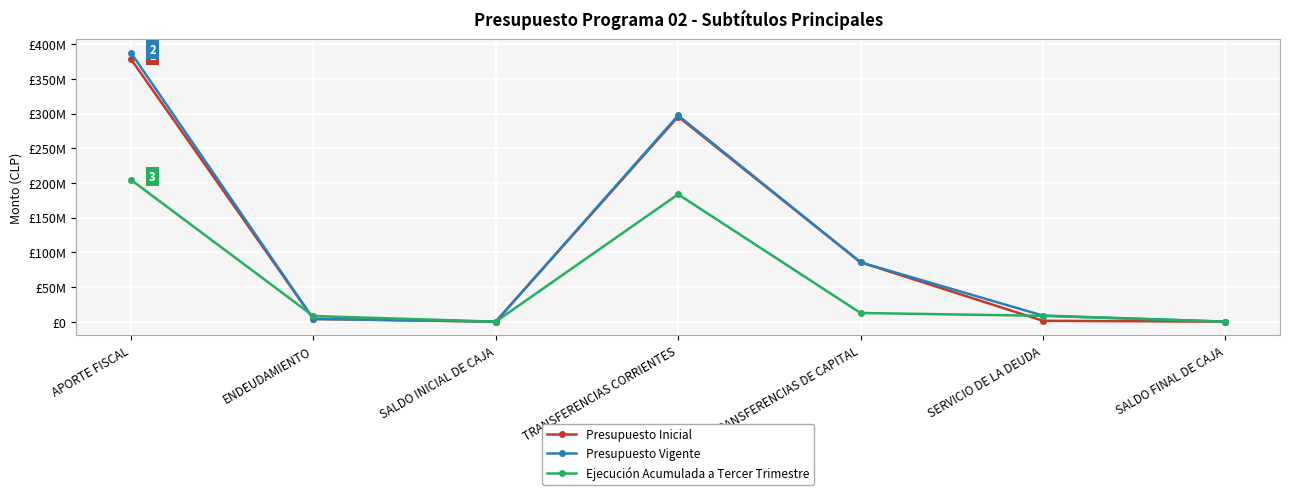

The value of Presupuesto Inicial at SALDO INICIAL DE CAJA is 32. True or false?

False